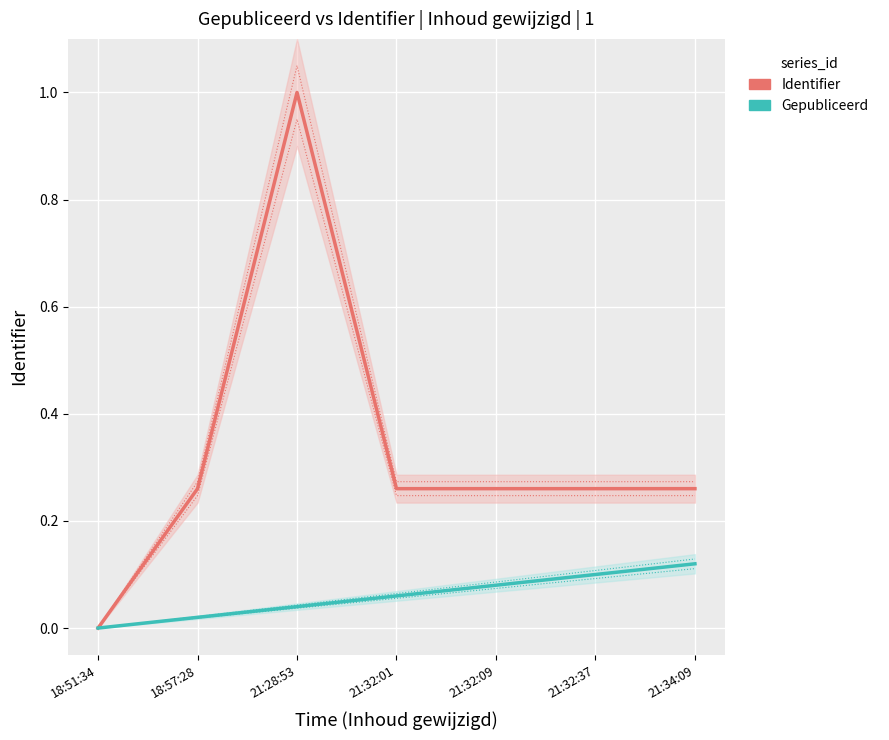

Which has a higher value, 21:28:53 or 21:32:09?

21:28:53